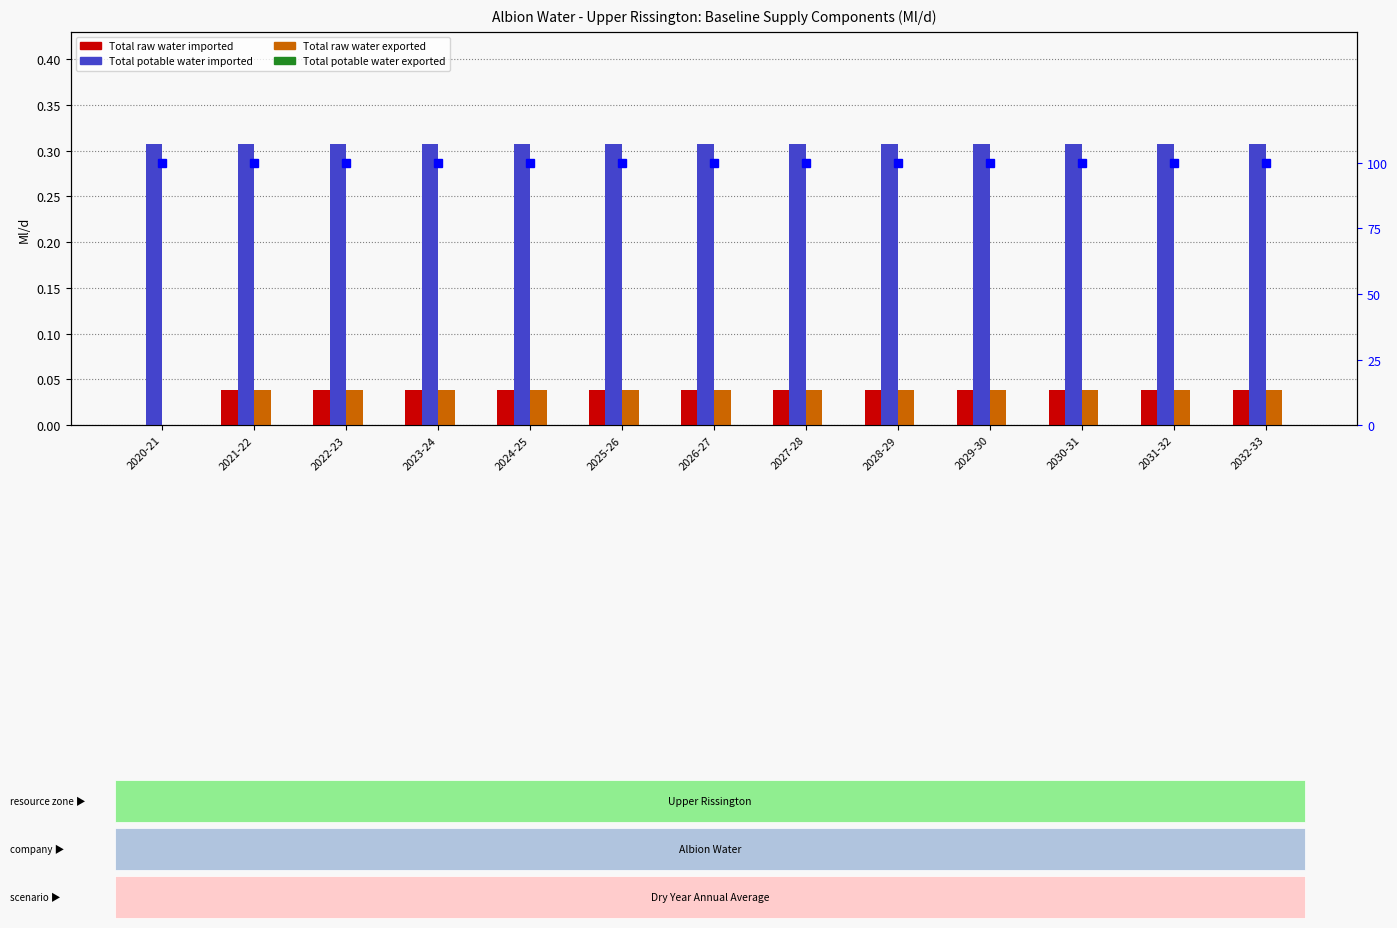

What is the label of the 6th bar from the left?

2025-26